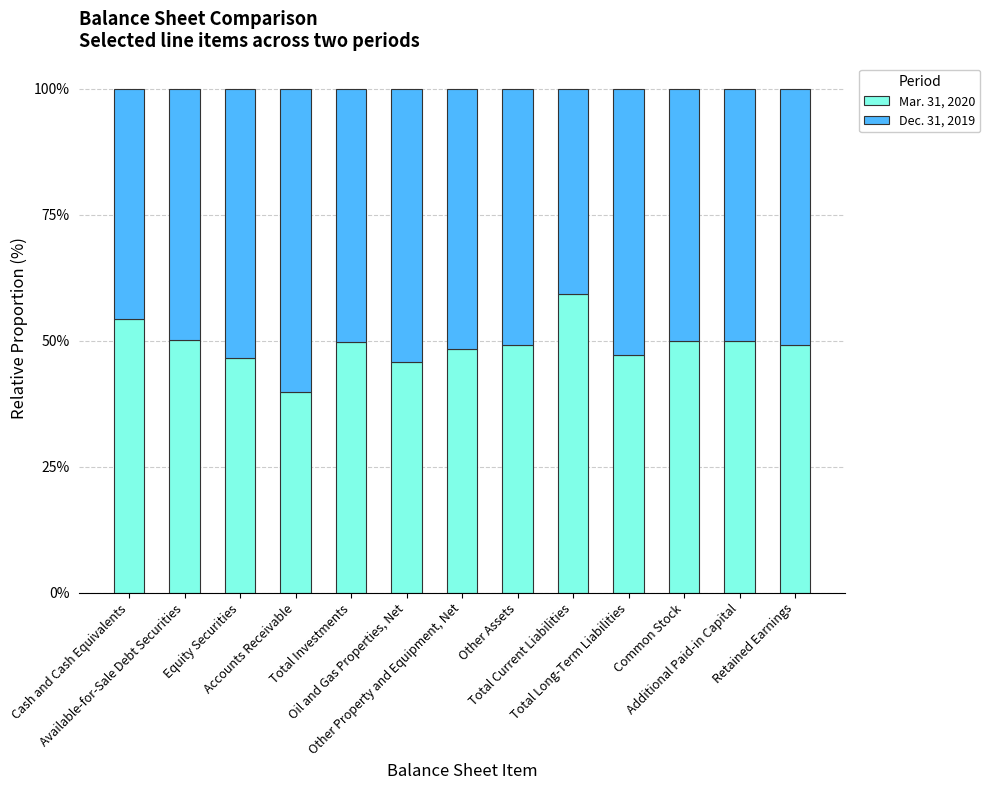

How many bars are there in total?

13